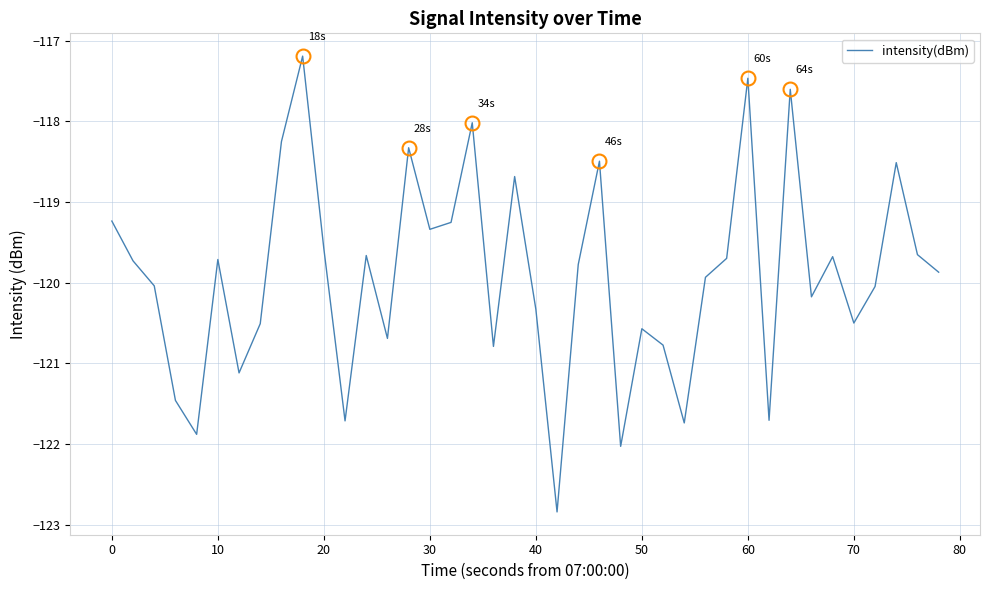

What is the greatest value displayed?

-117.2